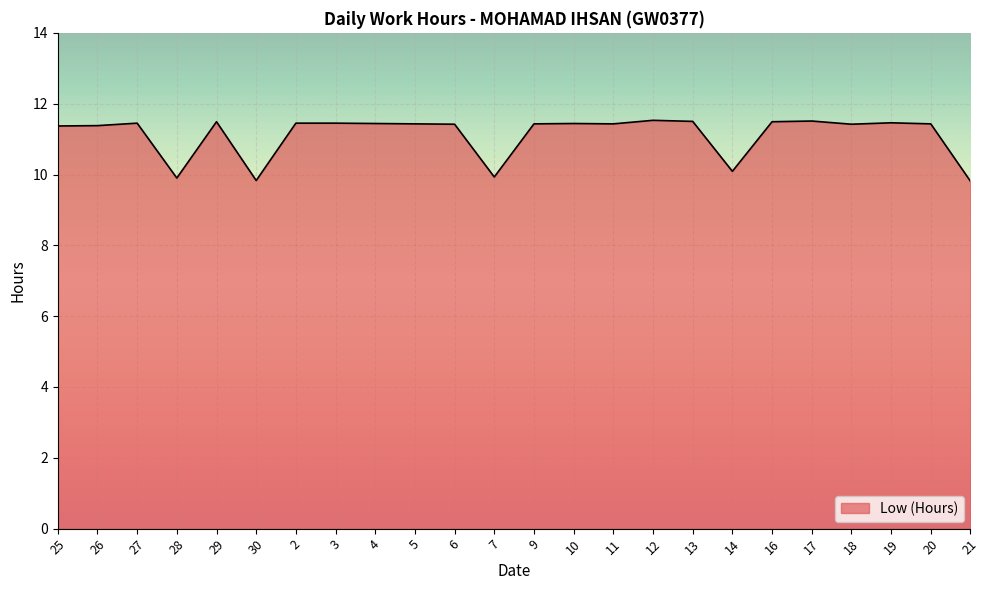

What is the change in value from 10 to 21?

-1.6